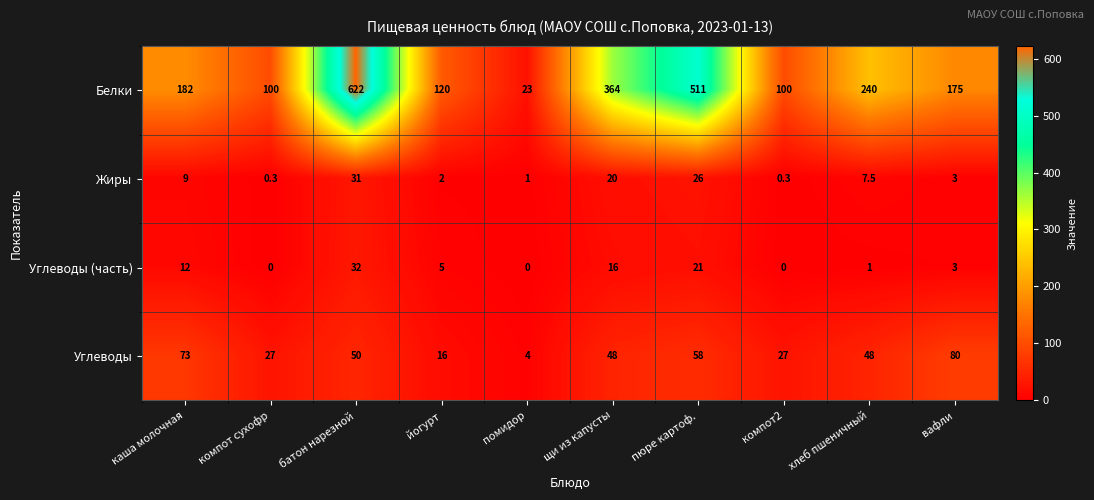

Which series has the largest total across all categories?

Белки